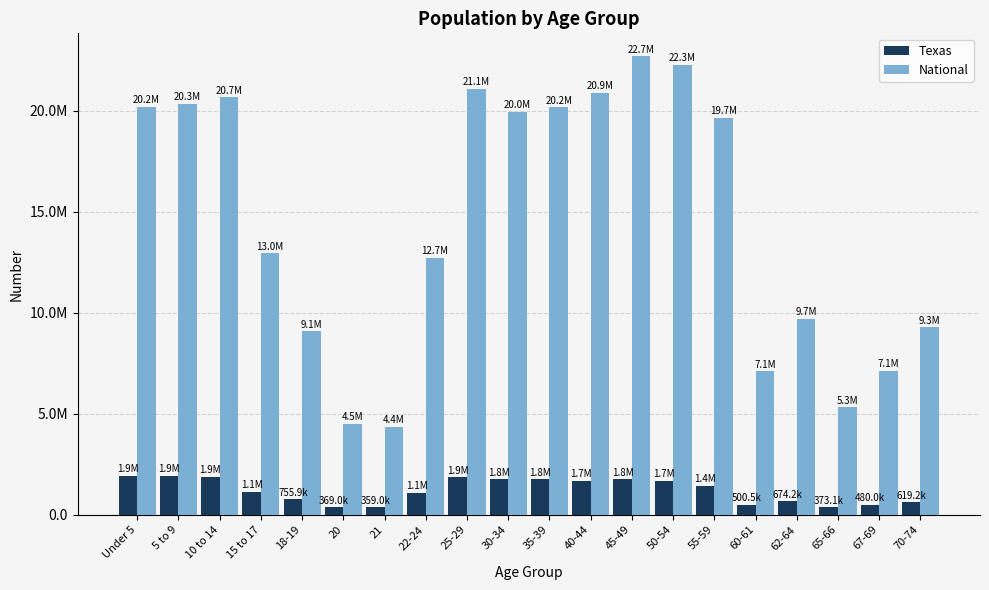

What is the label of the 3rd bar from the right?

65-66